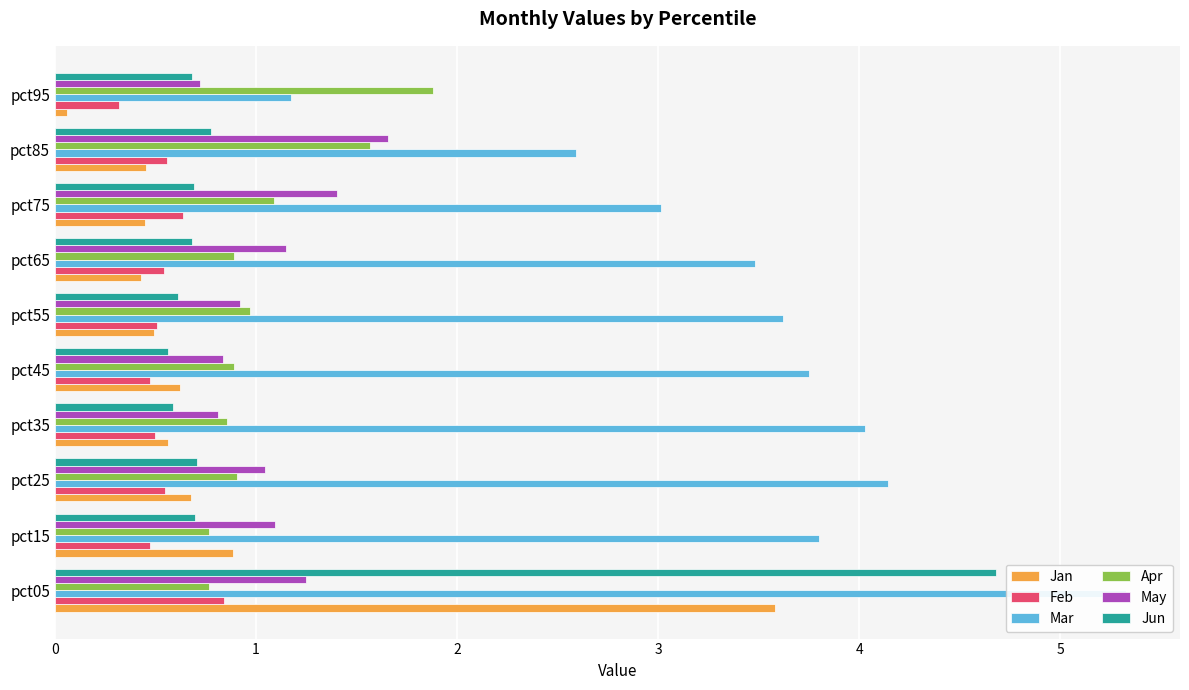

Rank the series by their maximum value, from lowest to highest.

Feb, May, Apr, Jan, Jun, Mar